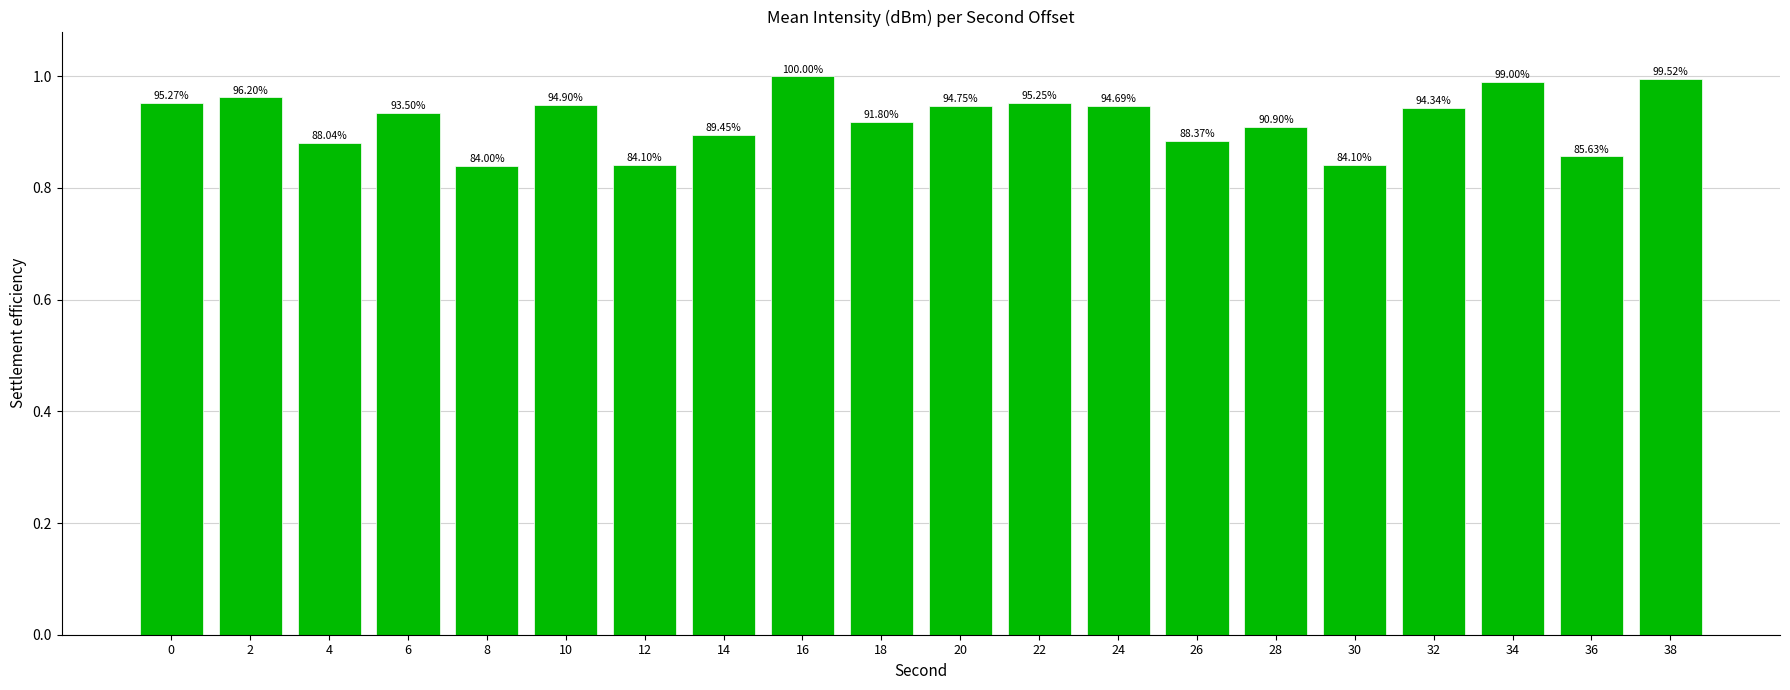

How many bars are there in total?

20